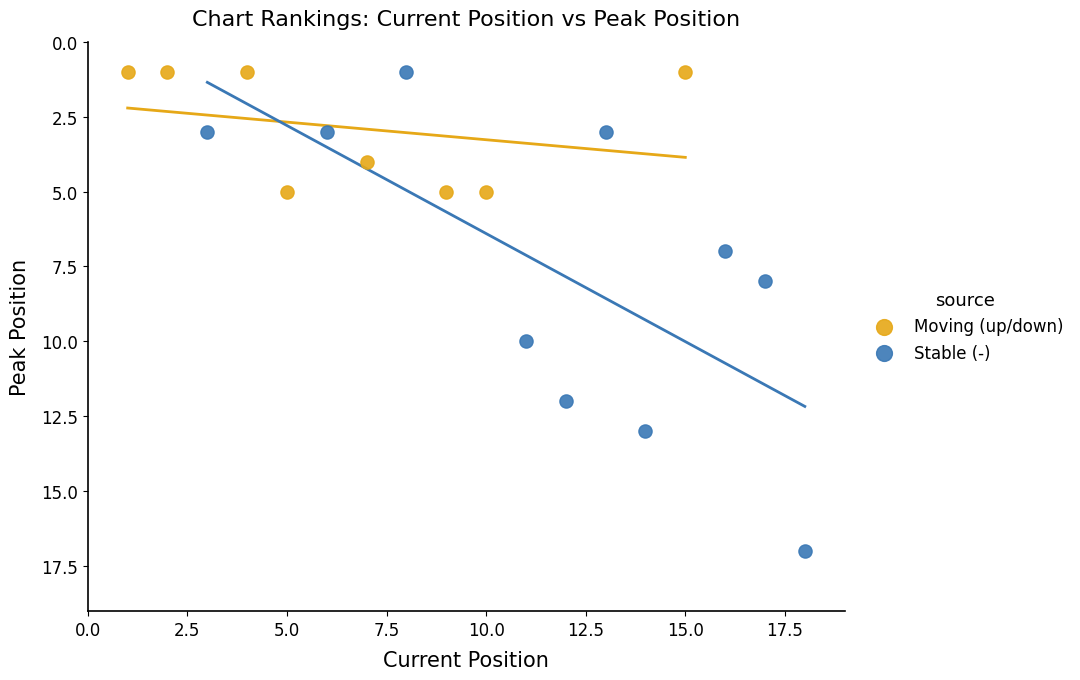

Which series has the largest Y range (max minus min)?

Stable (-)